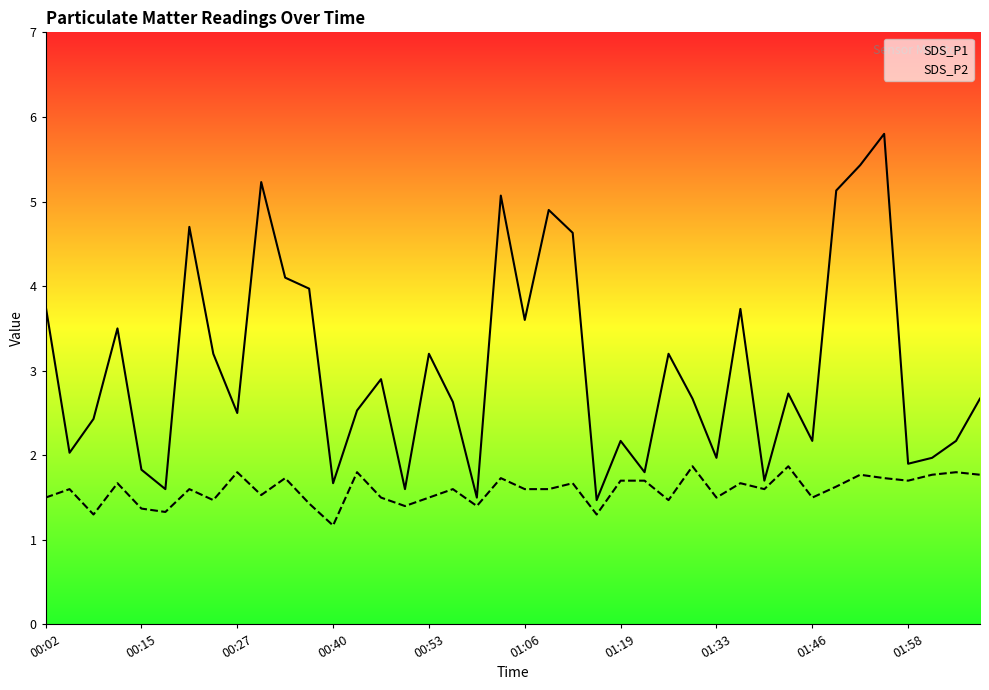

Between 26 and 13, which is larger?

26